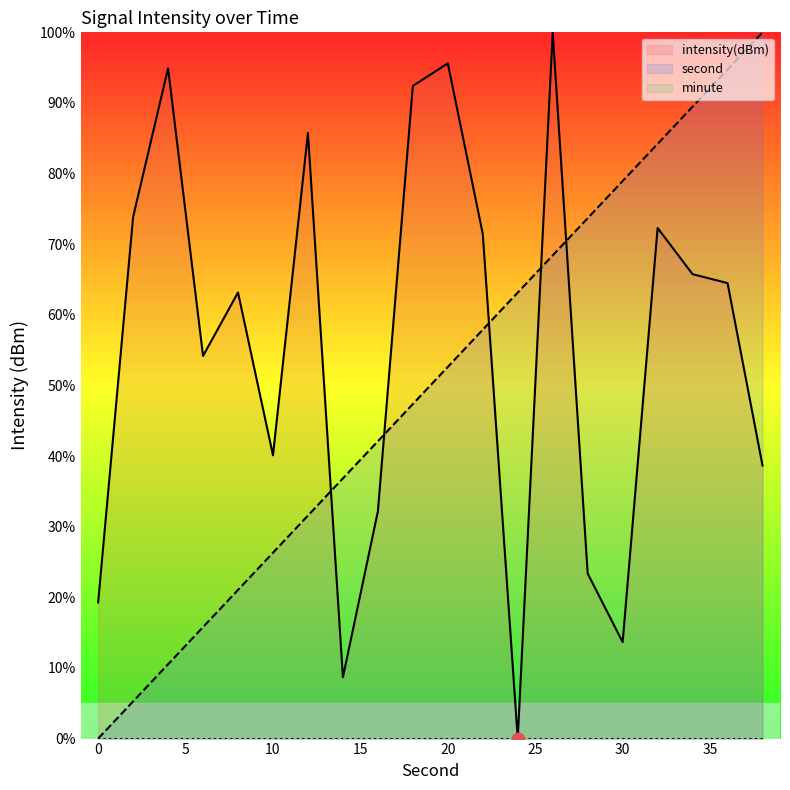

Which series ends up on top after the final intersection of intensity(dBm) and second?

second